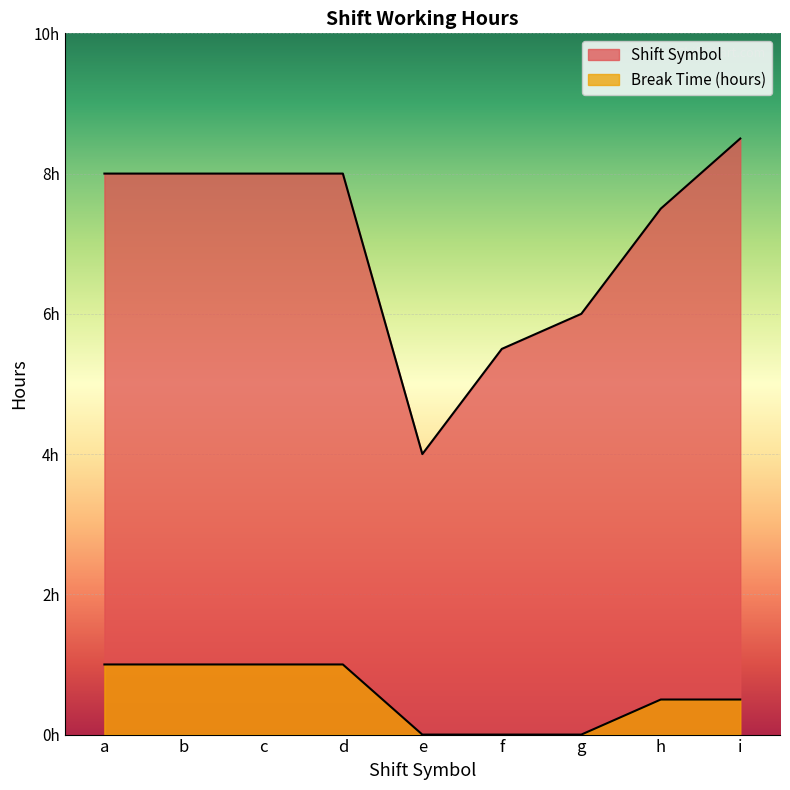

The Shift Symbol series shows 5.1 at i. True or false?

False